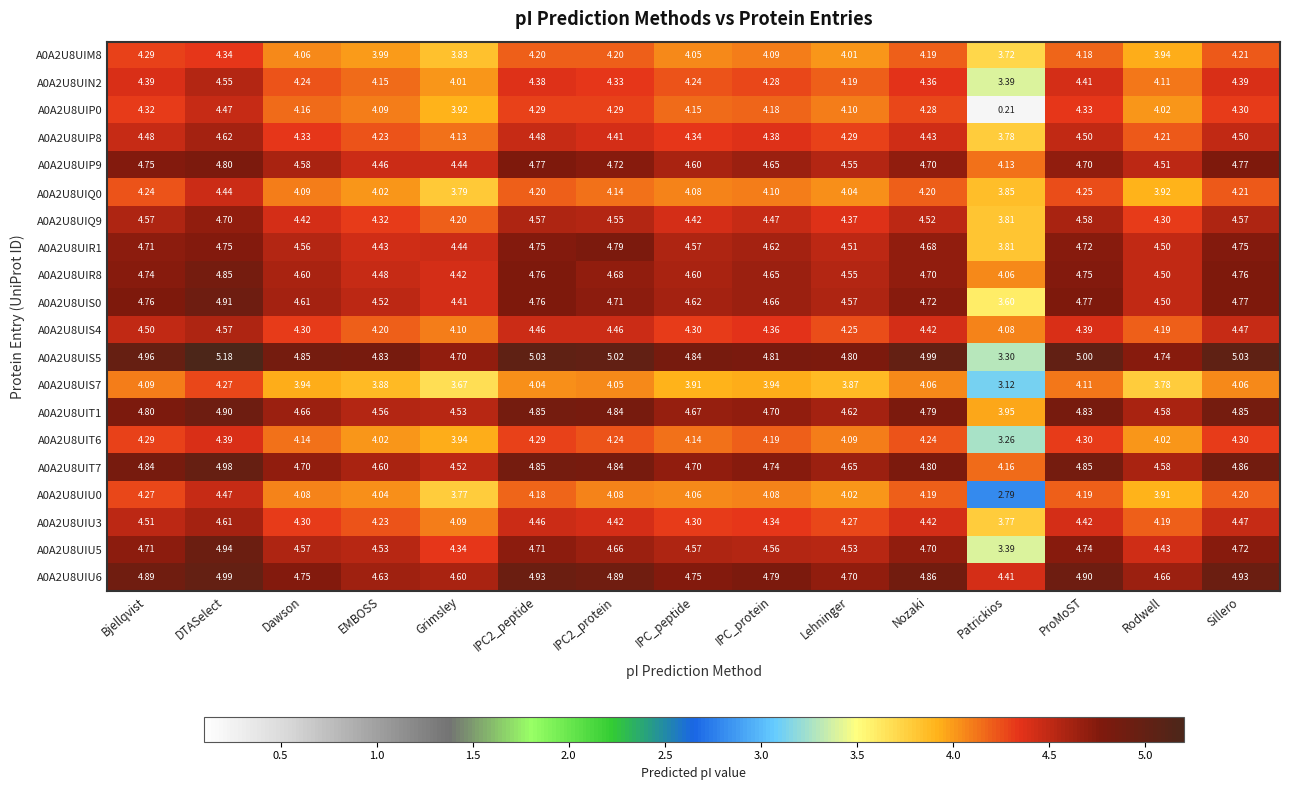

Where does the A0A2U8UIU5 series first go above 4?

Bjellqvist